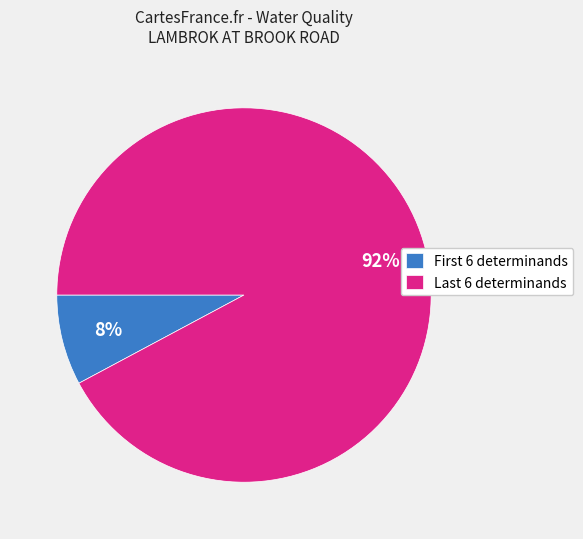

Which category has the biggest portion of the pie?

Last 6 determinands